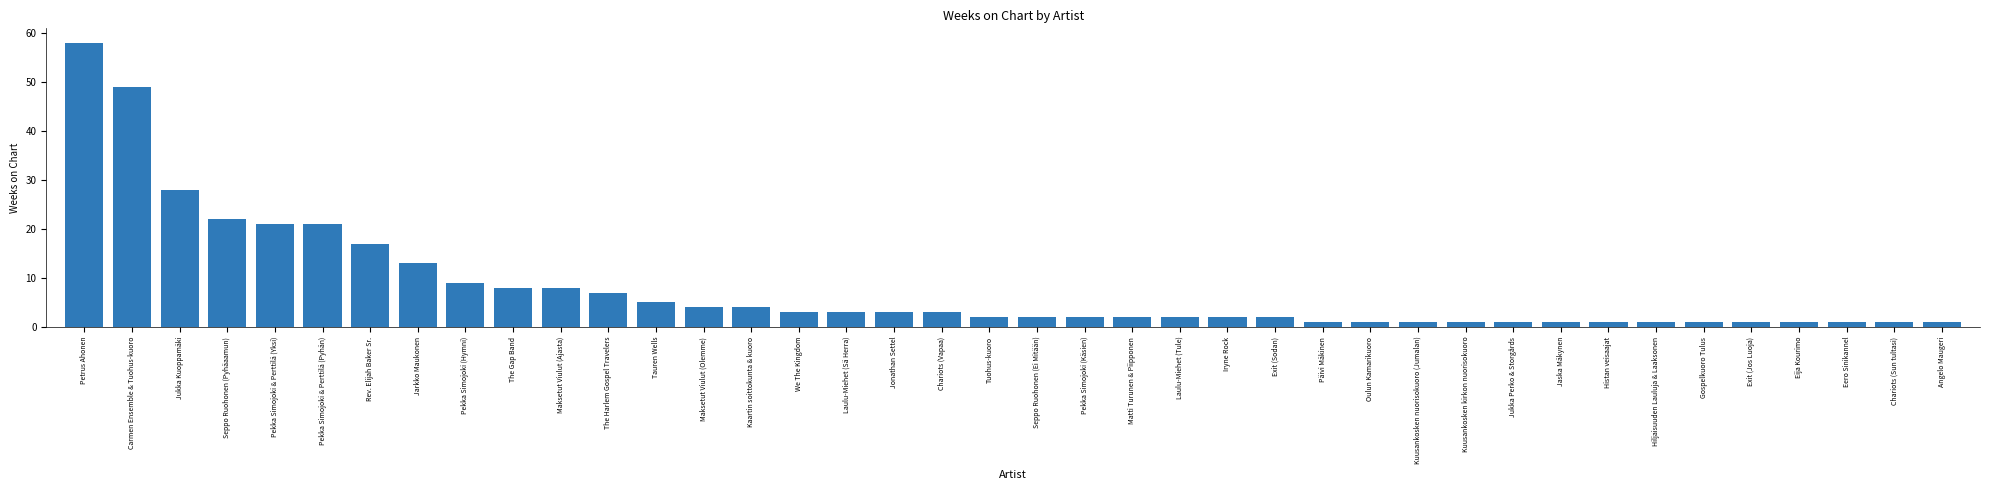

What is the minimum value shown in the chart?

1